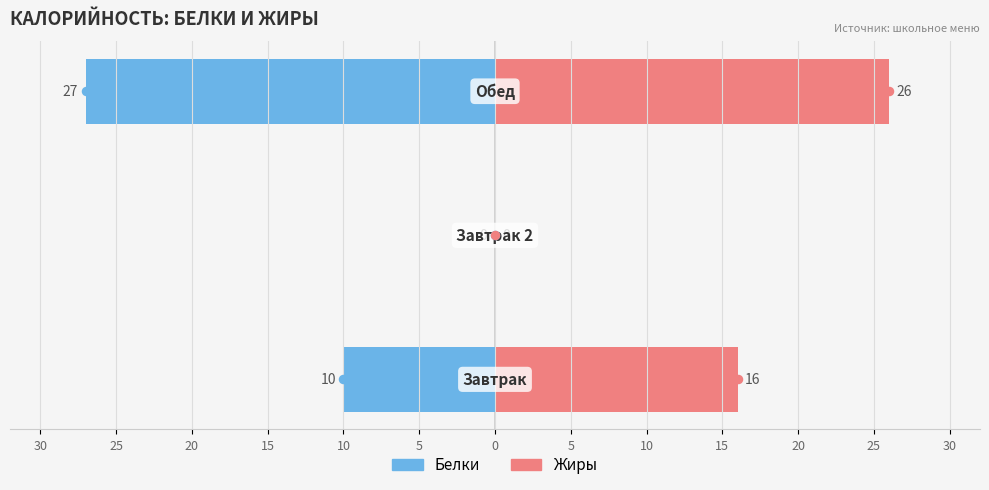

How many data points in Жиры are less than 16?

1